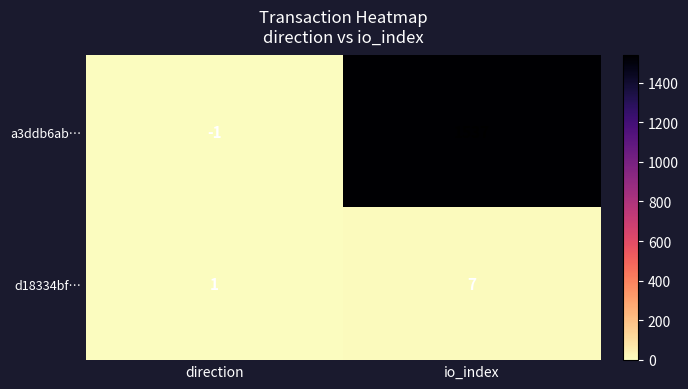

How many data points in a3ddb6ab… are less than 1537?

1